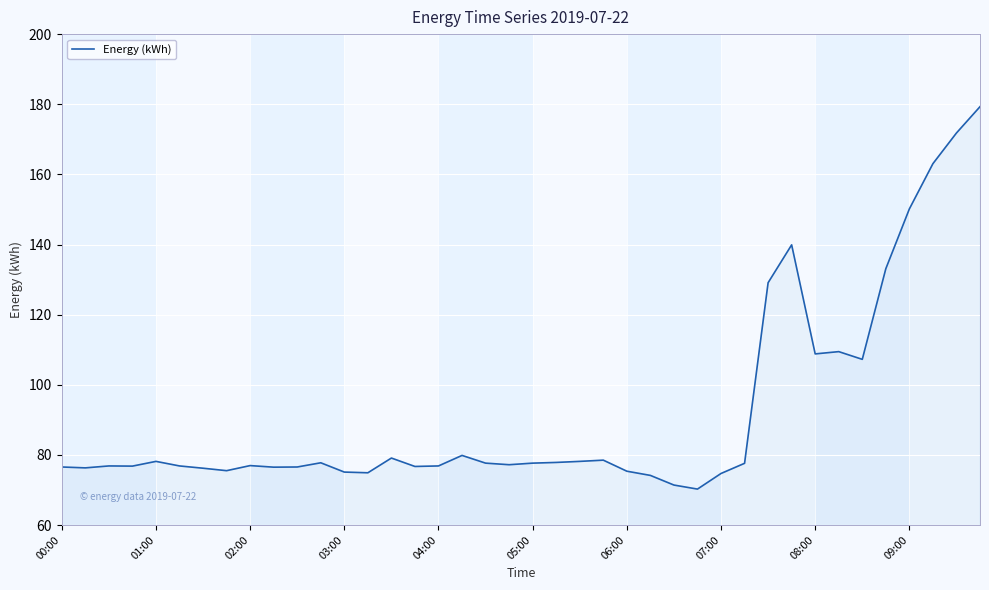

What is the maximum value shown in the chart?

179.3